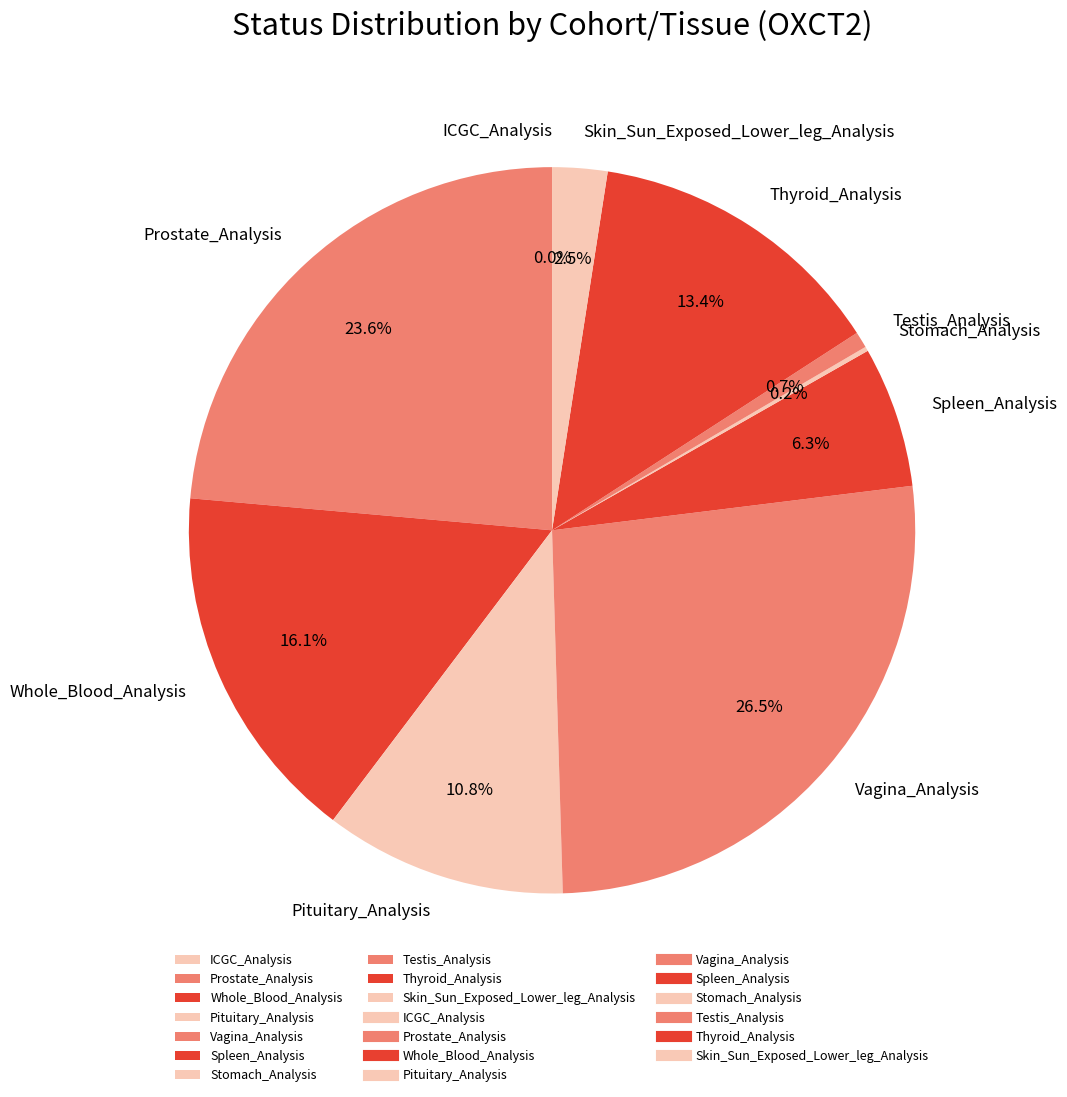

Does Thyroid_Analysis represent more than half of the total?

No